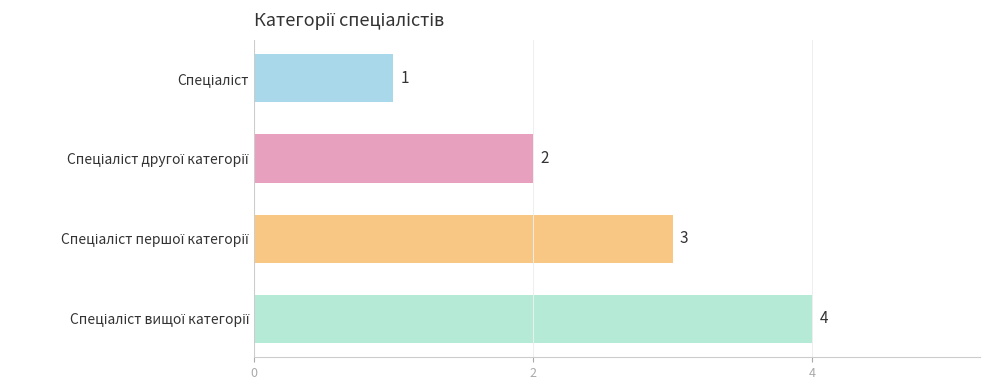

Does the chart contain any negative values?

No